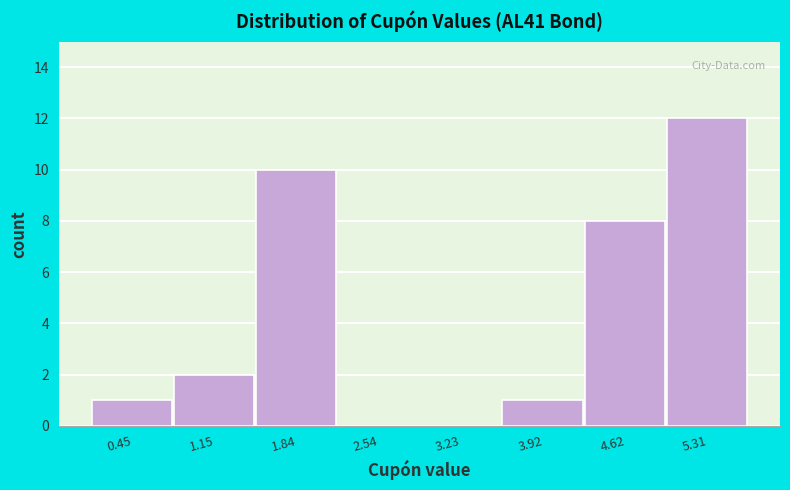

Reading left to right, list every bar in this chart as the range it spans on the x-axis followed by its height. Neither the bar edges nor the heights are printed on the chart, so give them approximately, as read against the axes.

0.1 to 0.8: 1
0.8 to 1.5: 2
1.5 to 2.2: 10
2.2 to 2.9: 0
2.9 to 3.6: 0
3.6 to 4.3: 1
4.3 to 5.0: 8
5.0 to 5.7: 12